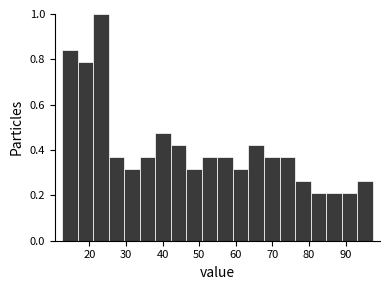

Reading left to right, list every bar in this chart as the range it spans on the x-axis followed by its height. Neither the bar edges nor the heights are printed on the chart, so give them approximately, as read against the axes.

13 to 17: 0.84
17 to 21: 0.78
21 to 25: 1.00
25 to 30: 0.36
30 to 34: 0.32
34 to 38: 0.36
38 to 42: 0.48
42 to 46: 0.42
46 to 51: 0.32
51 to 55: 0.36
55 to 59: 0.36
59 to 63: 0.32
63 to 68: 0.42
68 to 72: 0.36
72 to 76: 0.36
76 to 80: 0.26
80 to 85: 0.22
85 to 89: 0.22
89 to 93: 0.22
93 to 97: 0.26